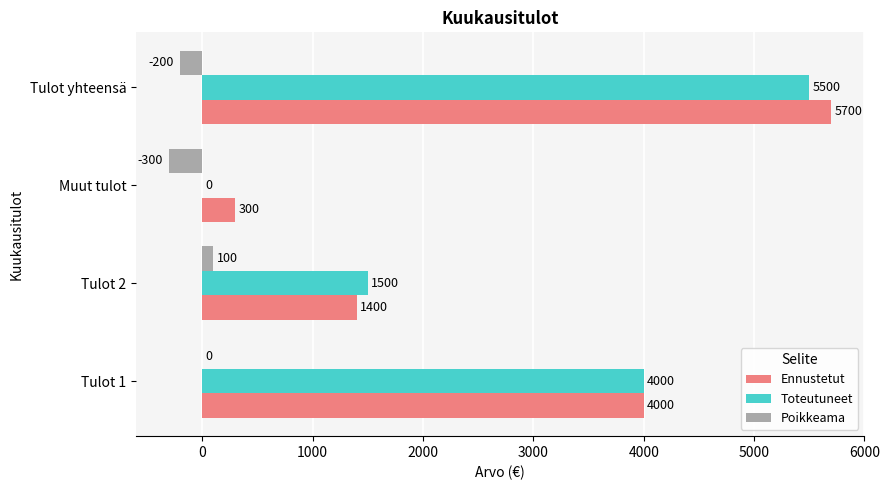

Count the Toteutuneet values in the range 1500 to 5500.

3